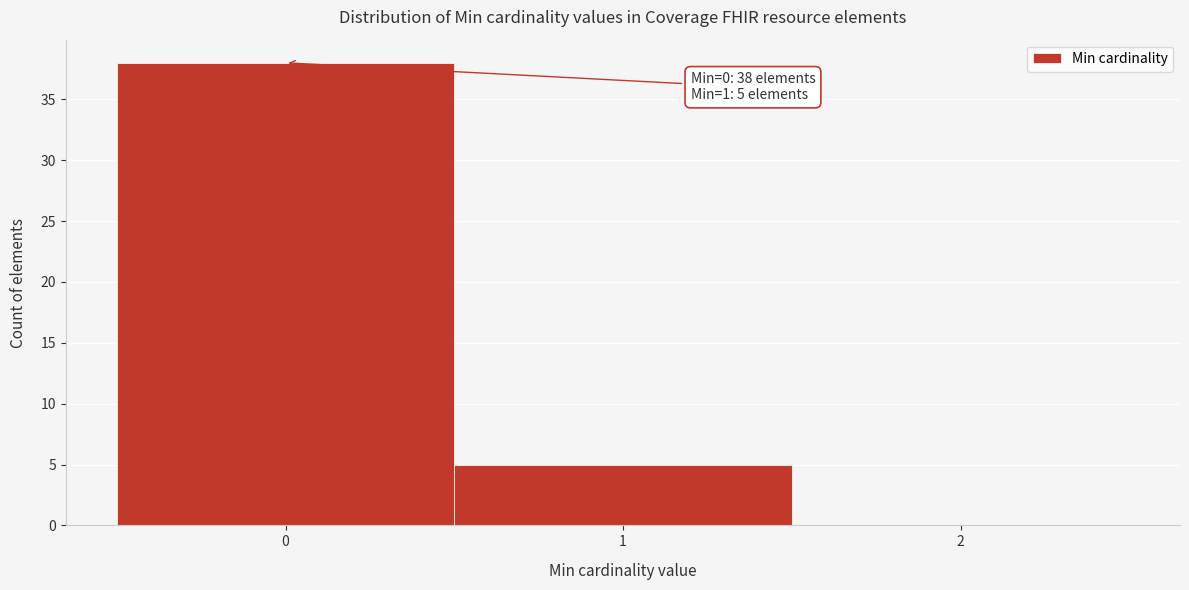

Which range on the x-axis has the tallest bar?

-0.5 to 0.5